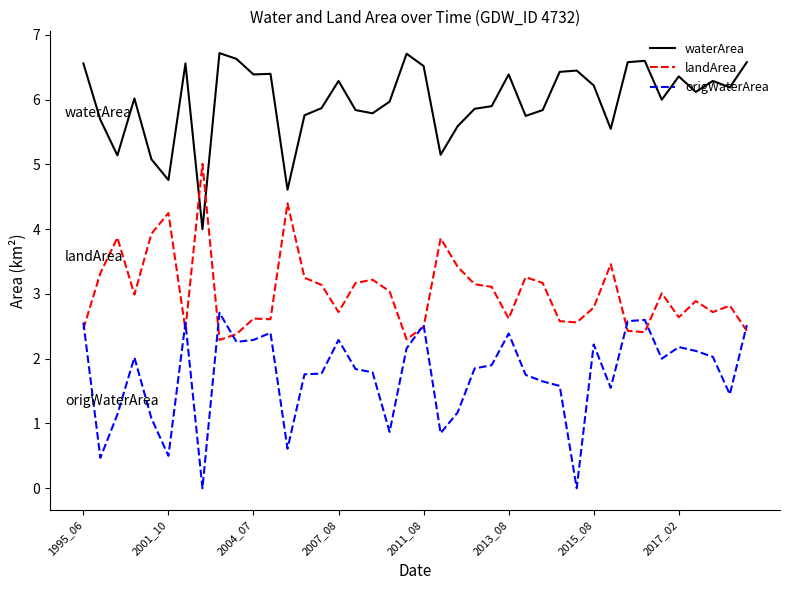

True or false: landArea and waterArea cross at least once.

True